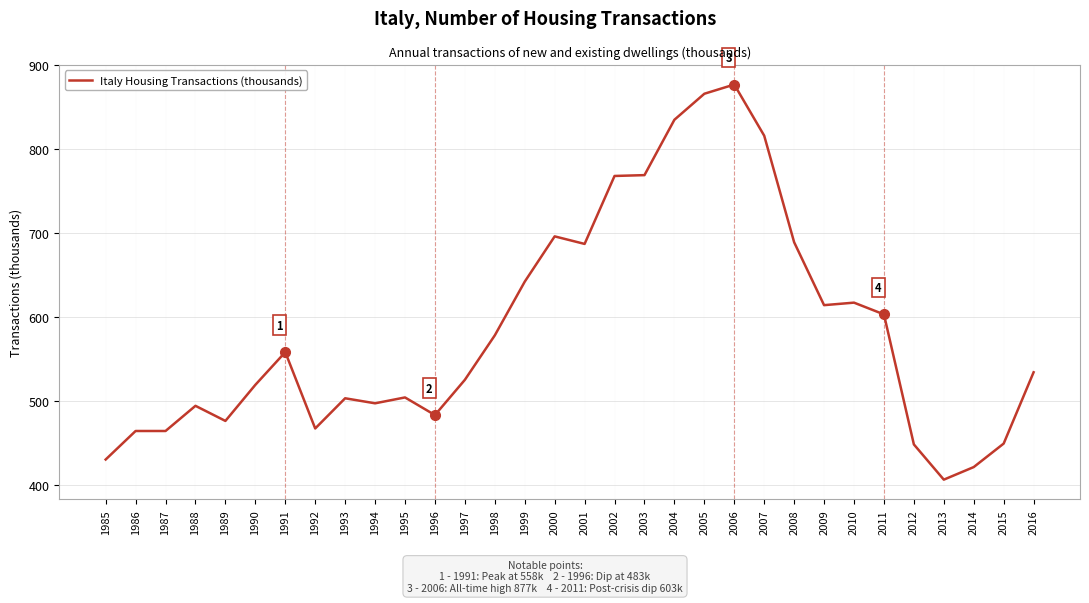

At which category does the chart reach its minimum across all series?

2013